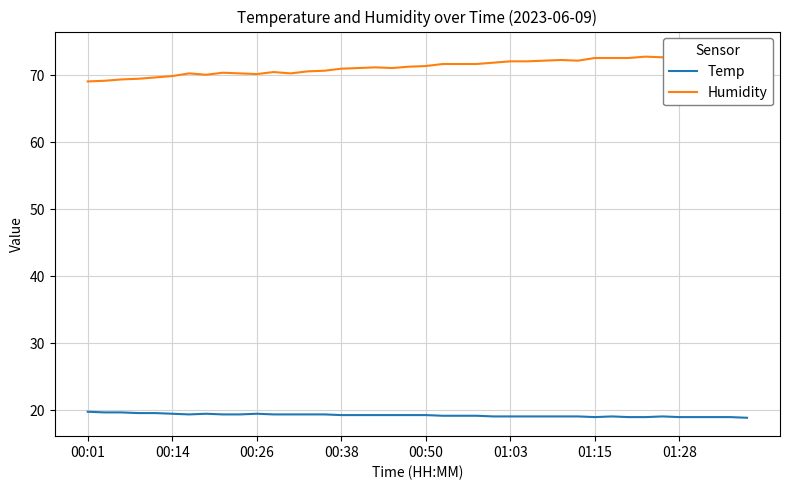

What is the difference between the Humidity values at 8 and 29?

1.8